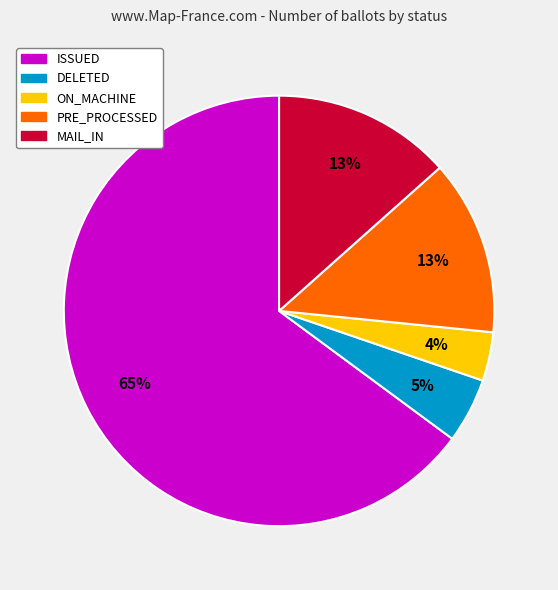

Is there any slice that represents more than half of the pie?

Yes